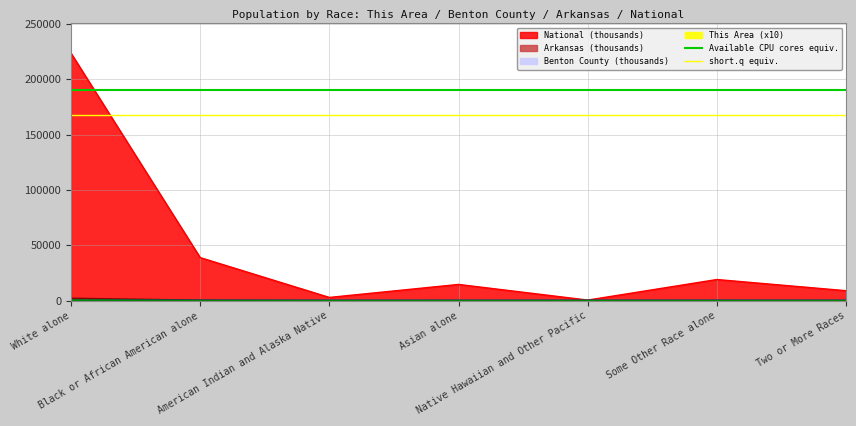

The short.q equiv. series shows 167664.9 at White alone. True or false?

True